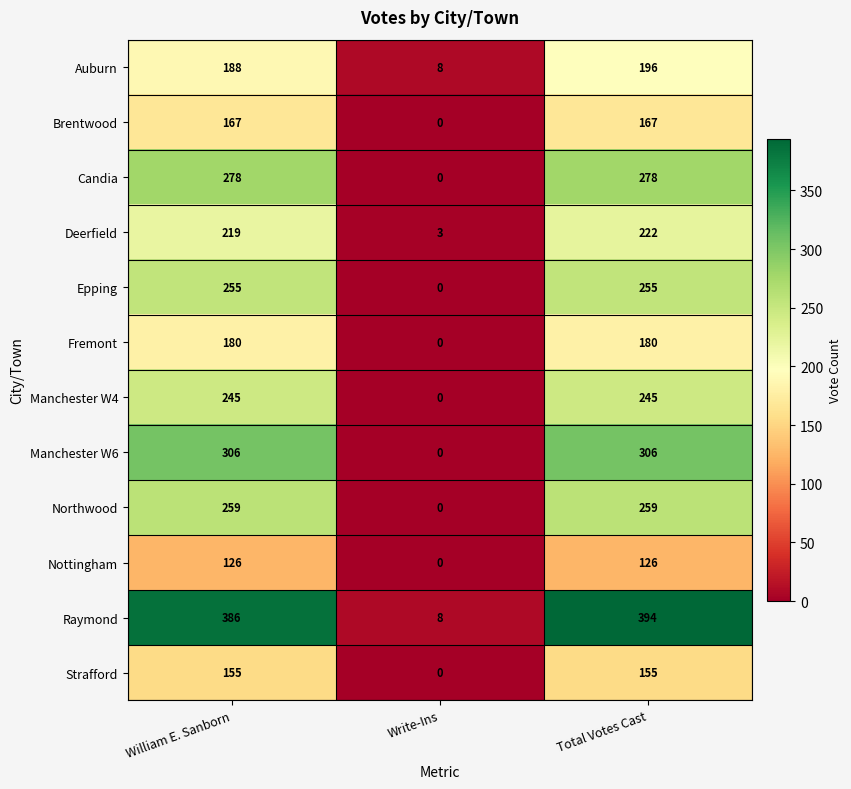

True or false: Manchester W4 has a value of 110 at Total Votes Cast.

False